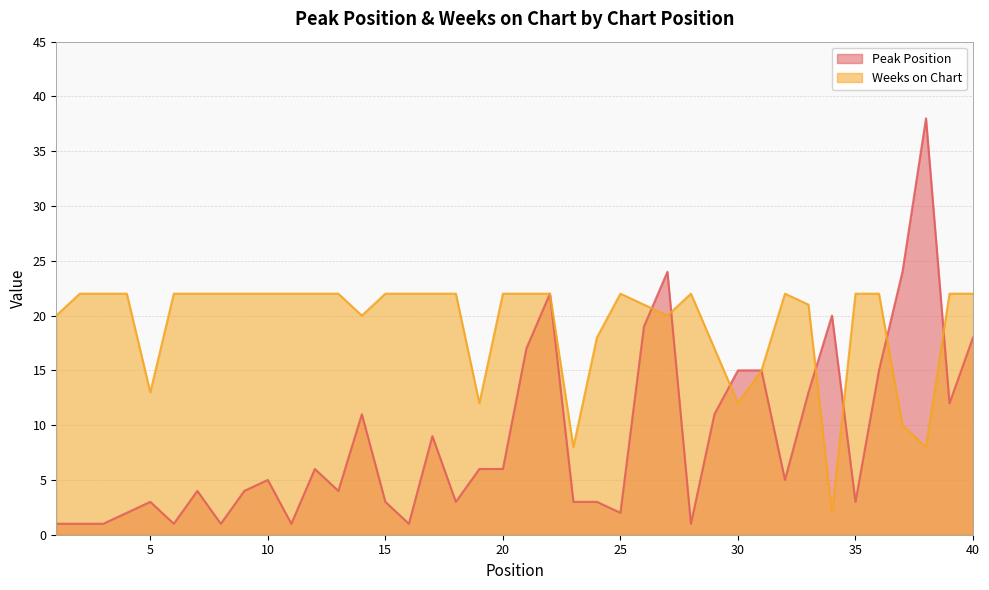

How many lines are shown in the chart?

2